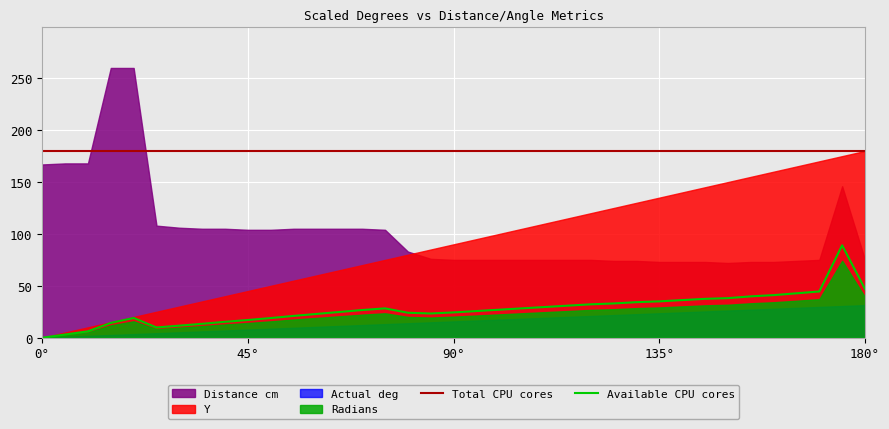

List the series in order of their peak value, lowest first.

Radians, Y, Actual deg, Distance cm